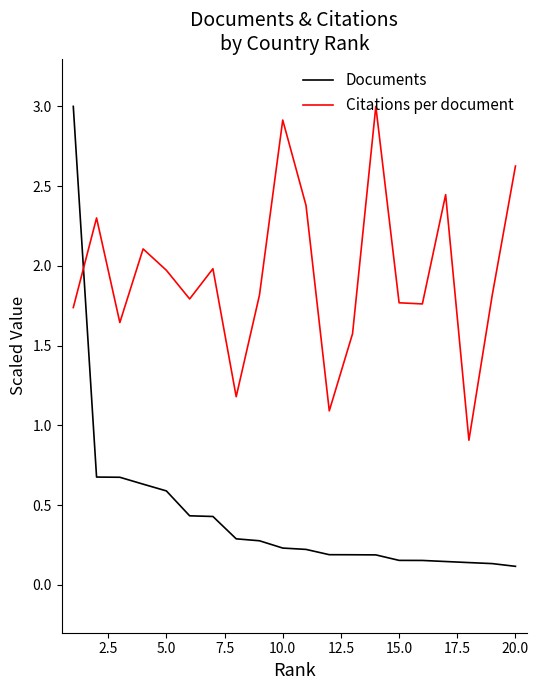

What is the average value of the Documents series?

0.4